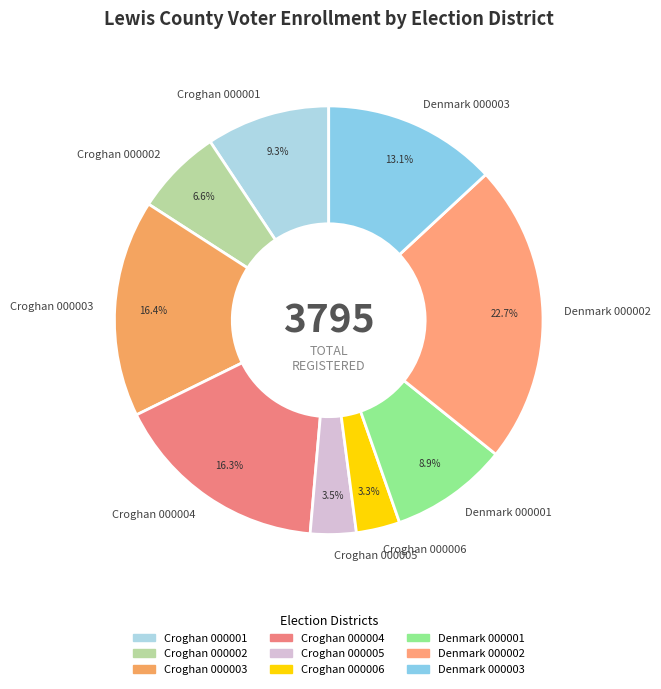

To the nearest percent, what percentage of the pie is Croghan 000004?

16%